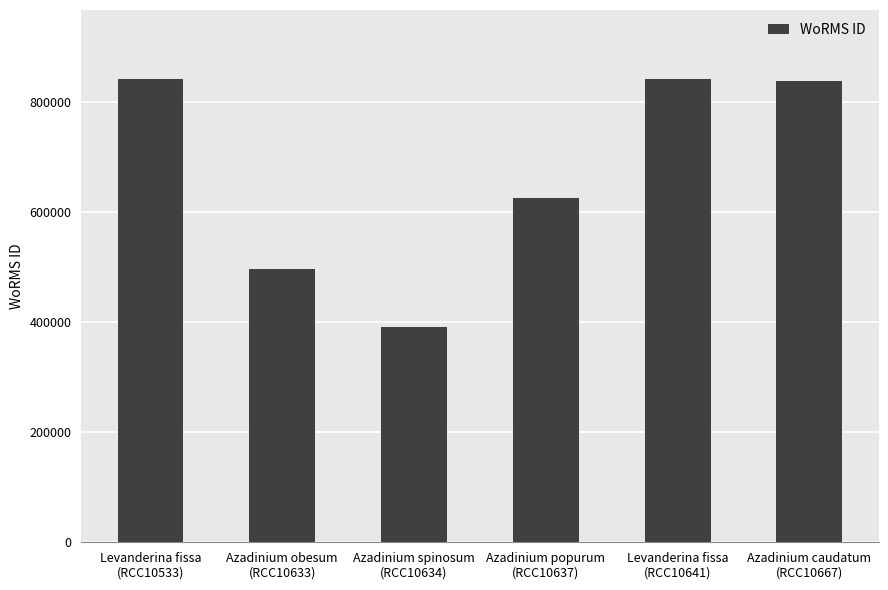

What is the minimum value shown in the chart?

391509